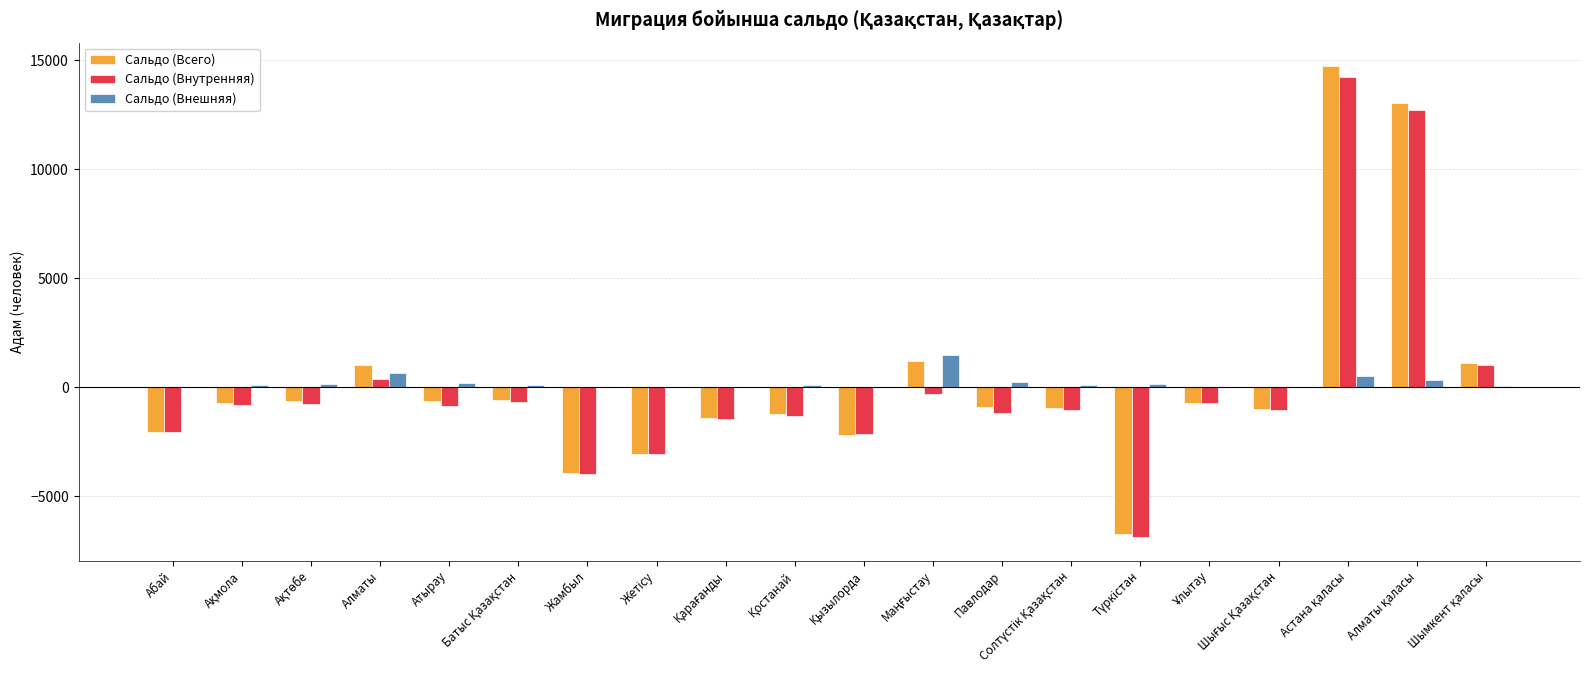

What is the greatest value displayed?

14723